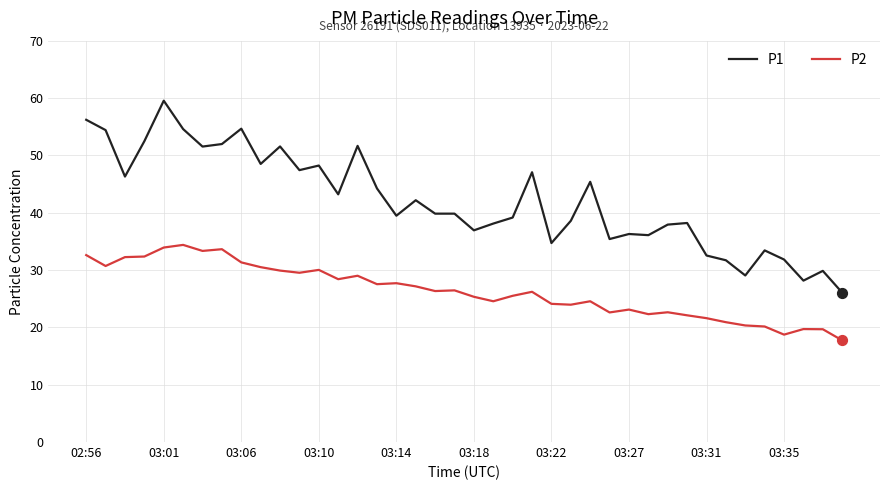

Which series has the widest spread of values?

P1